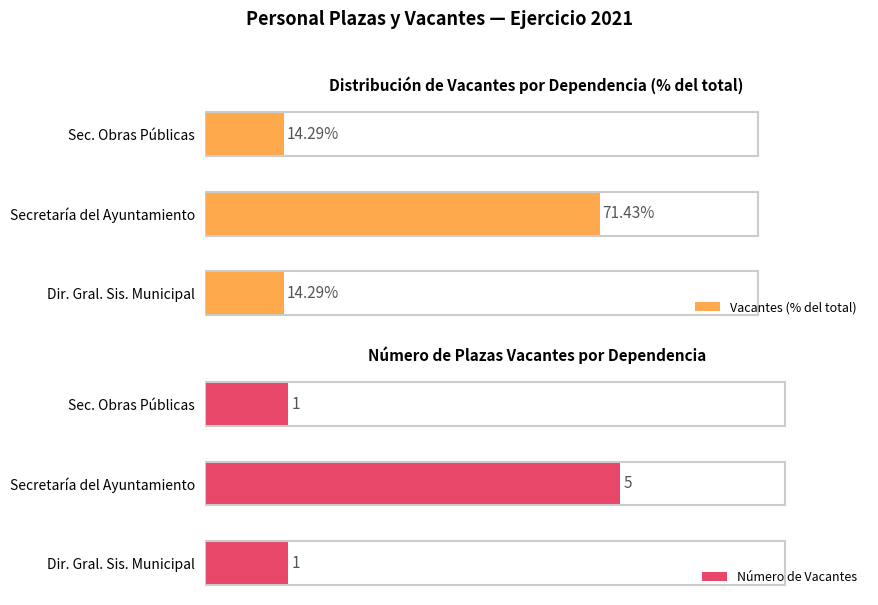

At Sec. Obras Públicas, list the series in order from smallest to largest.

Número de Vacantes, Vacantes (% del total)